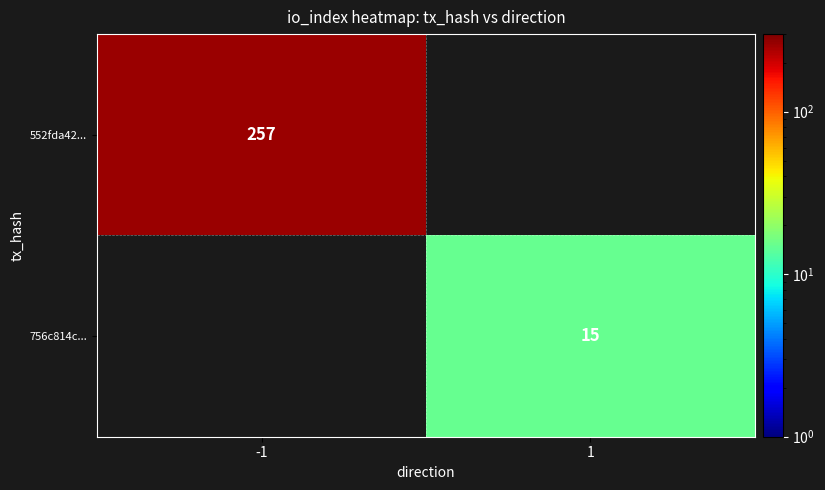

True or false: 552fda42... has a value of 257 at -1.

True